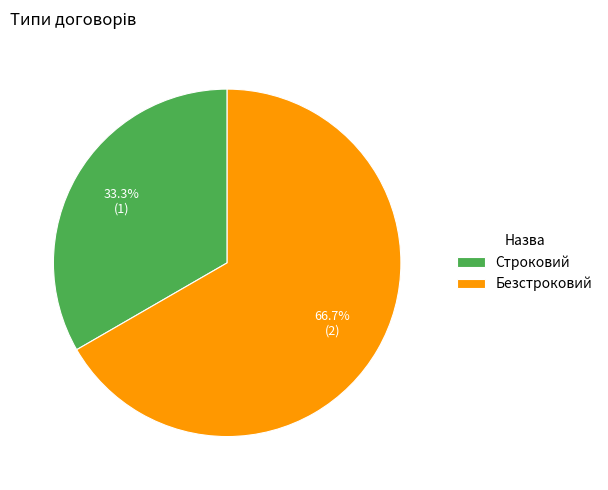

Is it true that Безстроковий is 67% of the pie?

True